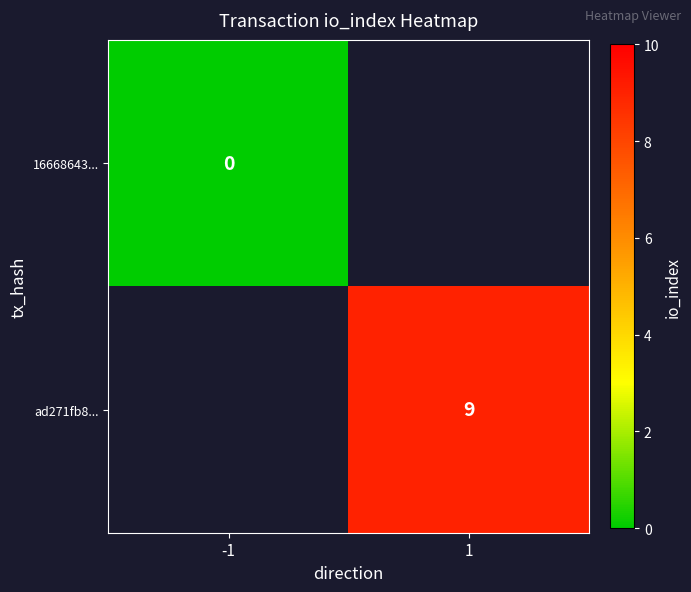

Is it true that ad271fb8... equals 15 at 1?

False